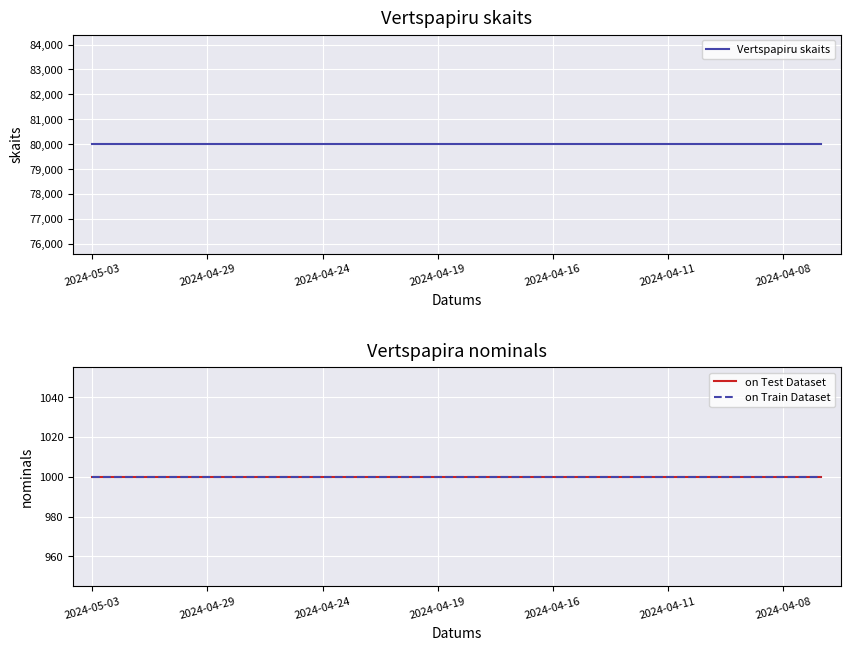

True or false: on Train Dataset has more than 0 interior local peaks.

False